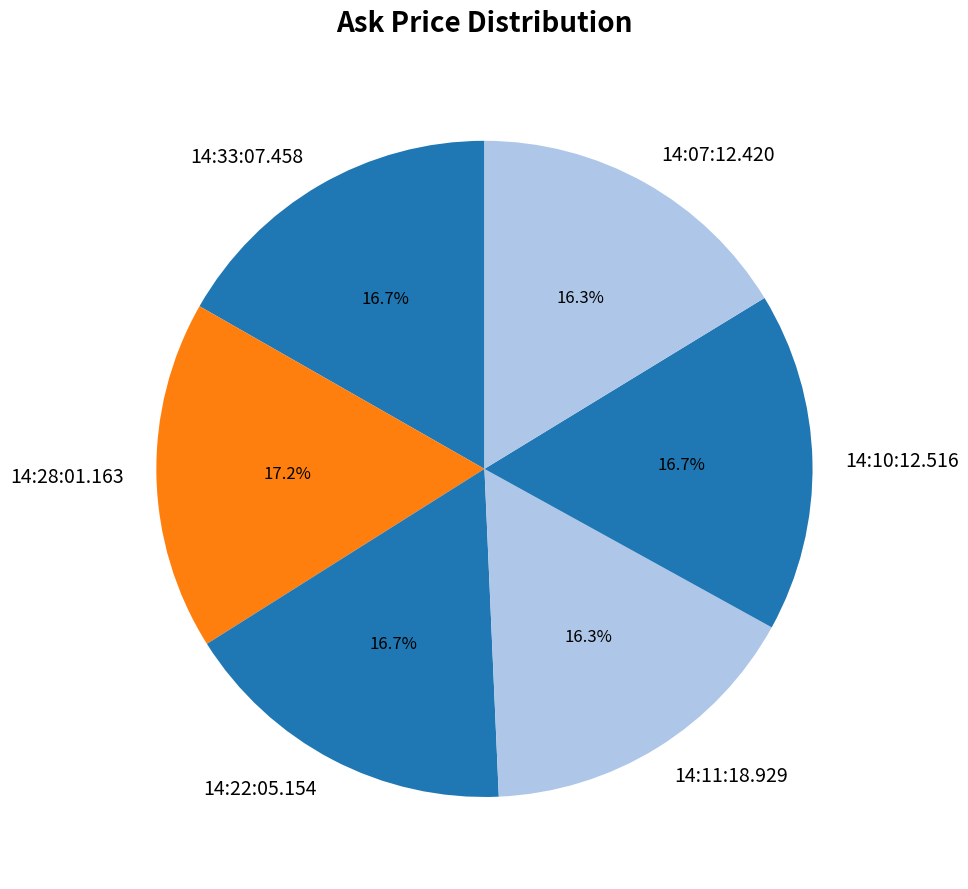

To the nearest percent, what is the combined percentage of 14:10:12.516 and 14:33:07.458?

33%